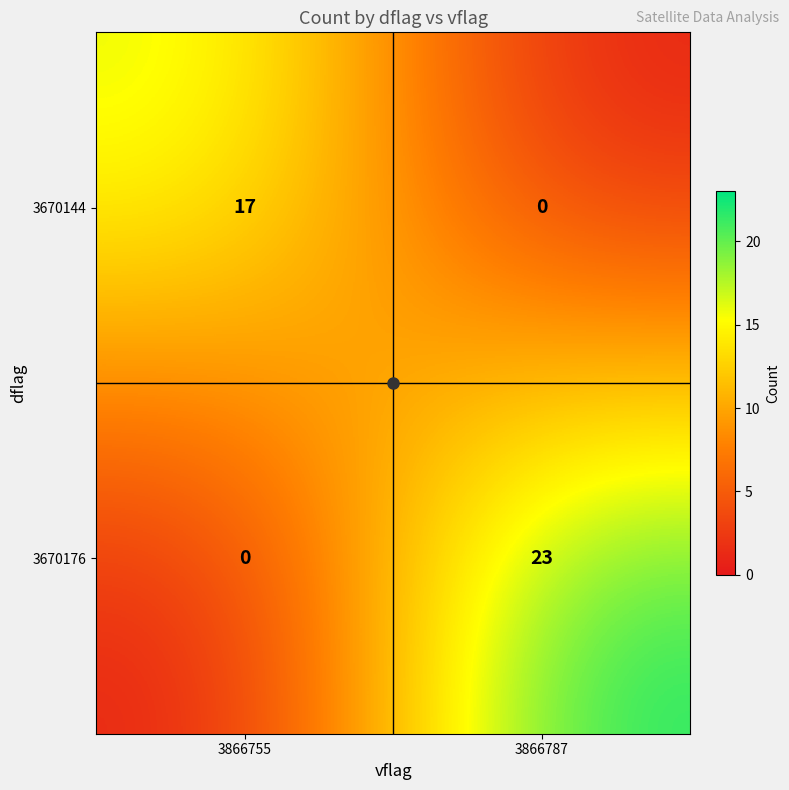

Count the number of data series in this chart.

2